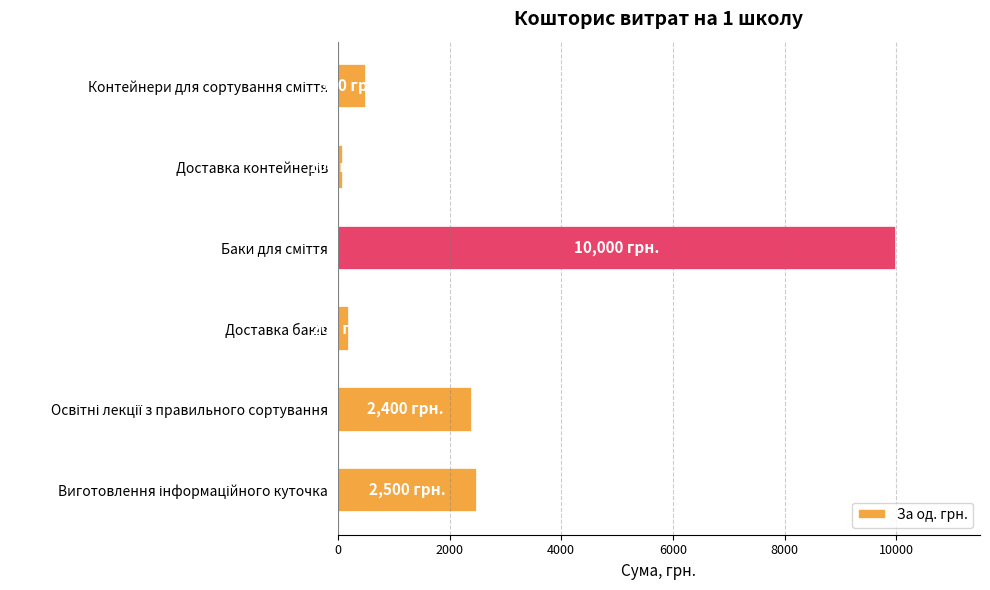

What is the greatest value displayed?

10000